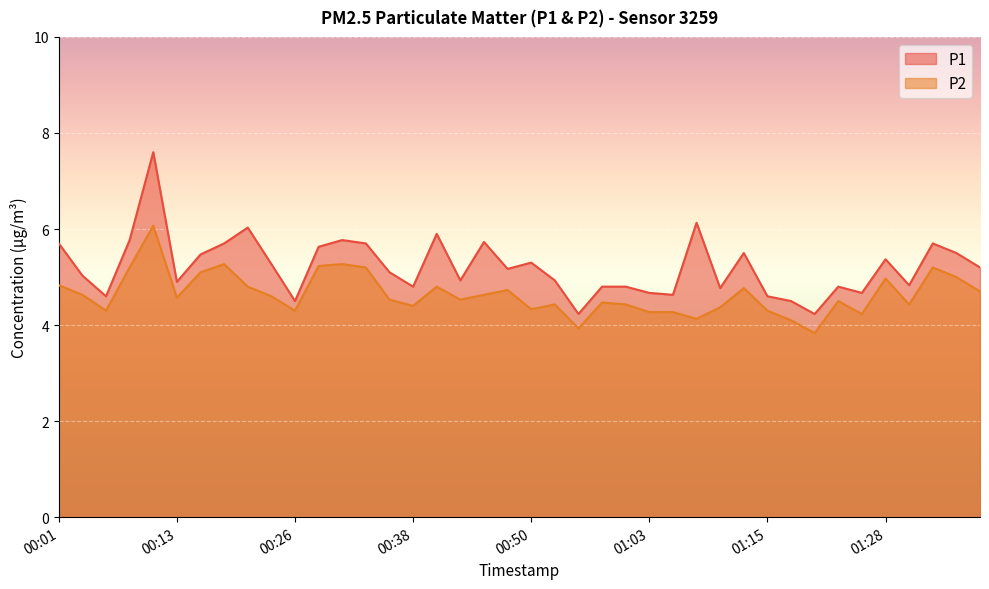

What is the difference between the P2 values at 00:03 and 00:50?

0.3